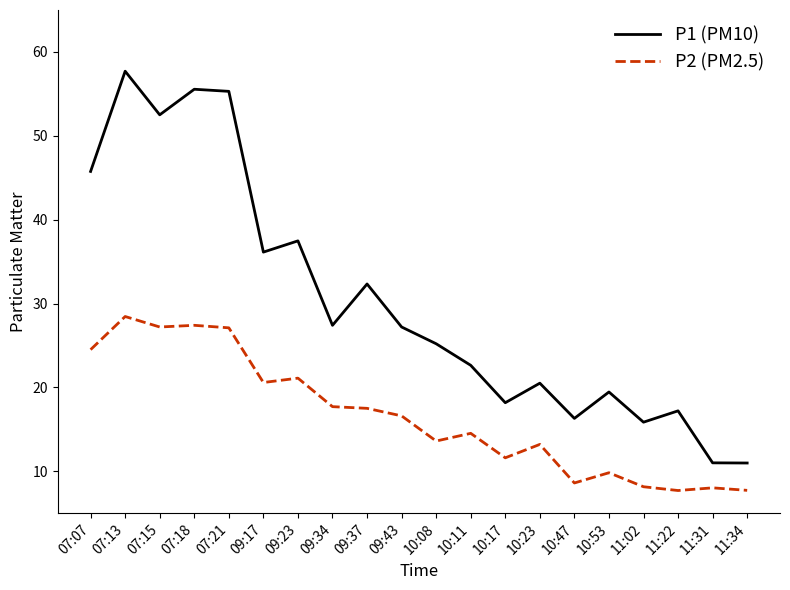

Which series has the largest range (max minus min)?

P1 (PM10)